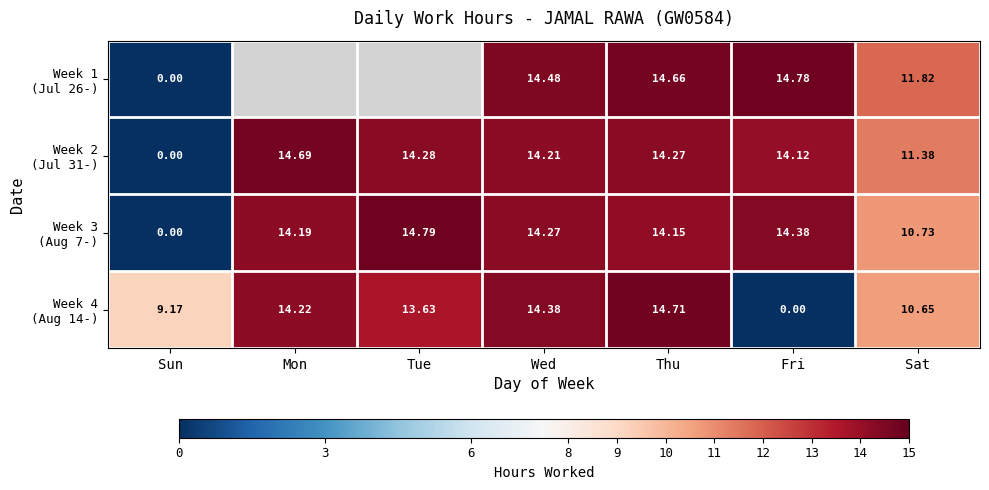

List the labels in order of Week 3 (Aug 7-) value, smallest first.

Sun, Sat, Thu, Mon, Wed, Fri, Tue